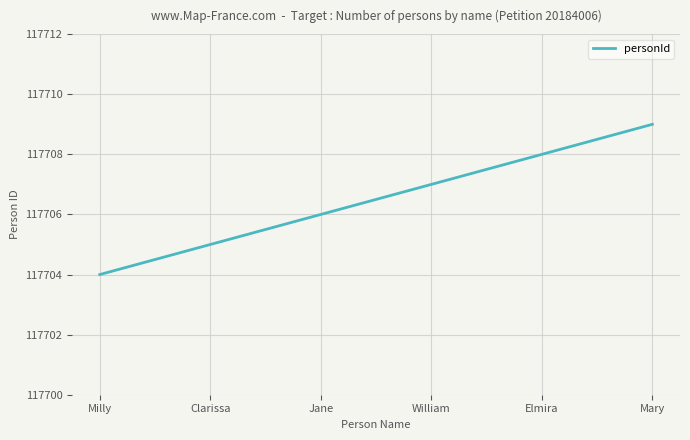

Is it true that the value at Milly is 50771?

False